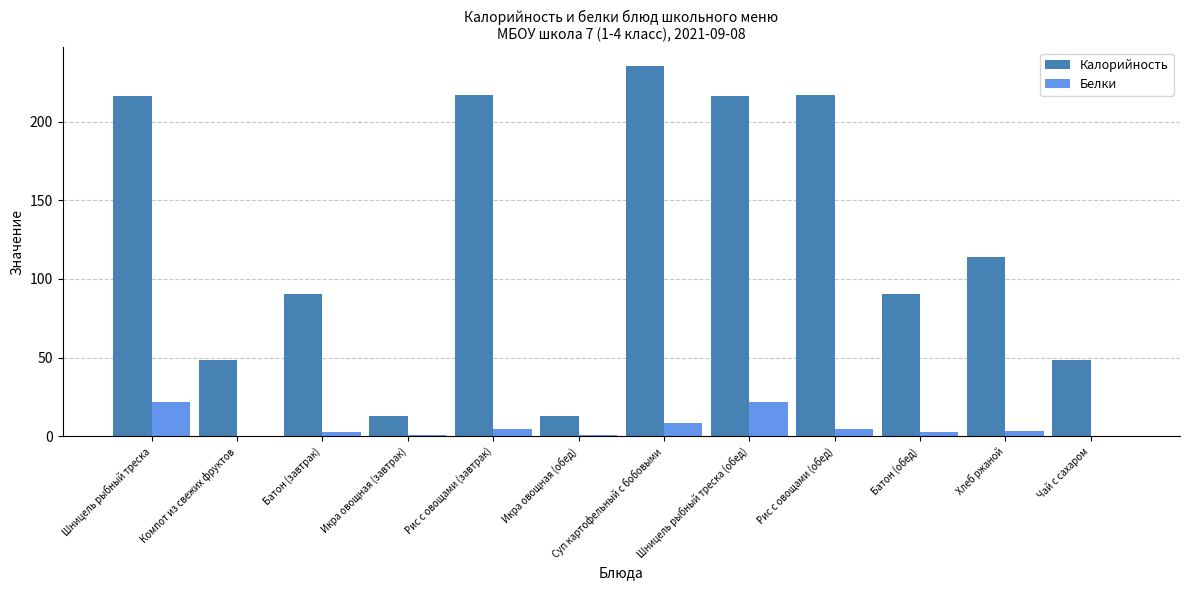

Is it true that Белки equals 31.2 at Шницель рыбный треска?

False